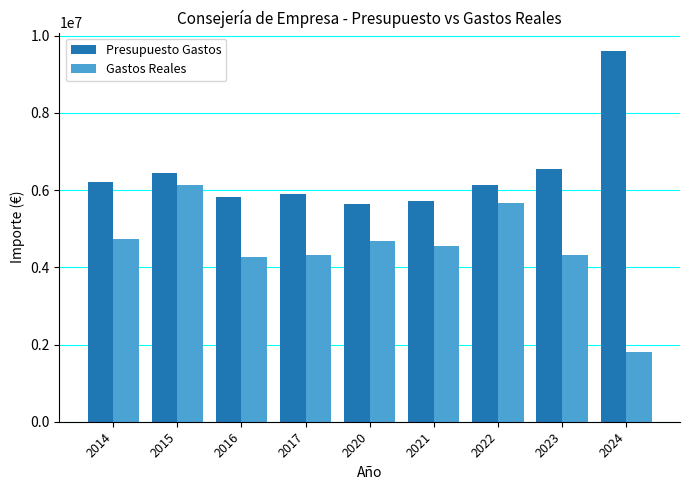

Which series has the widest spread of values?

Gastos Reales